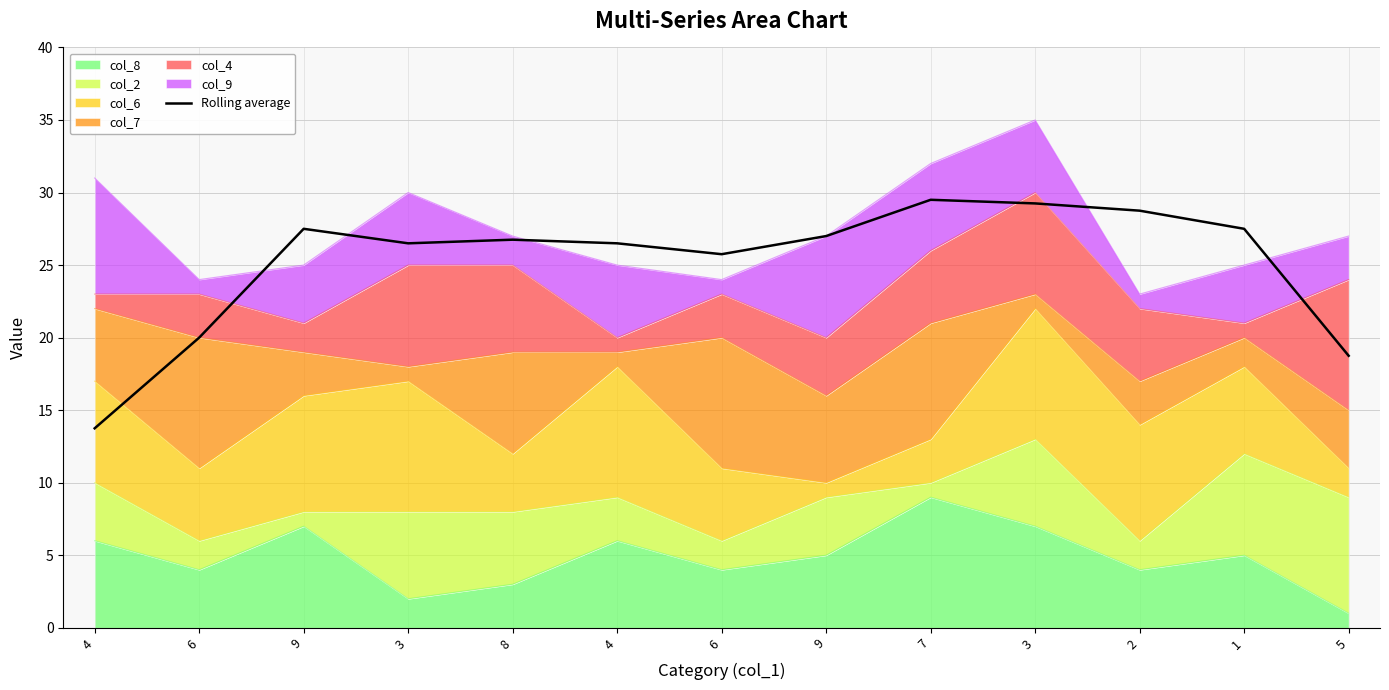

Reading left to right, extract all data points from this chart.

4=13.8	6=20.0	9=27.5	3=26.5	8=26.8	4=26.5	6=25.8	9=27.0	7=29.5	3=29.2	2=28.8	1=27.5	5=18.8